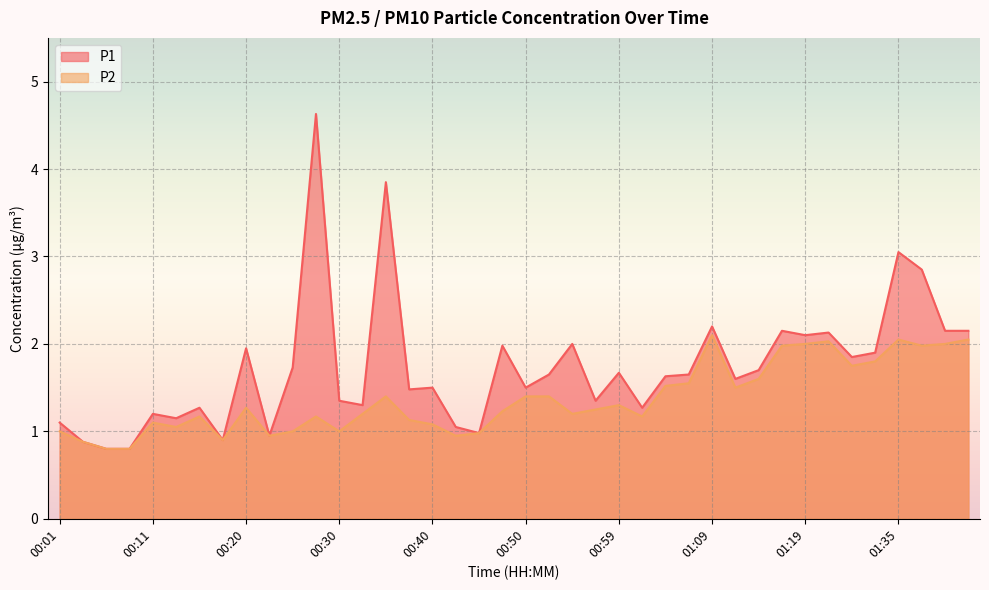

Between 01:04 and 01:14, which is larger?

01:14